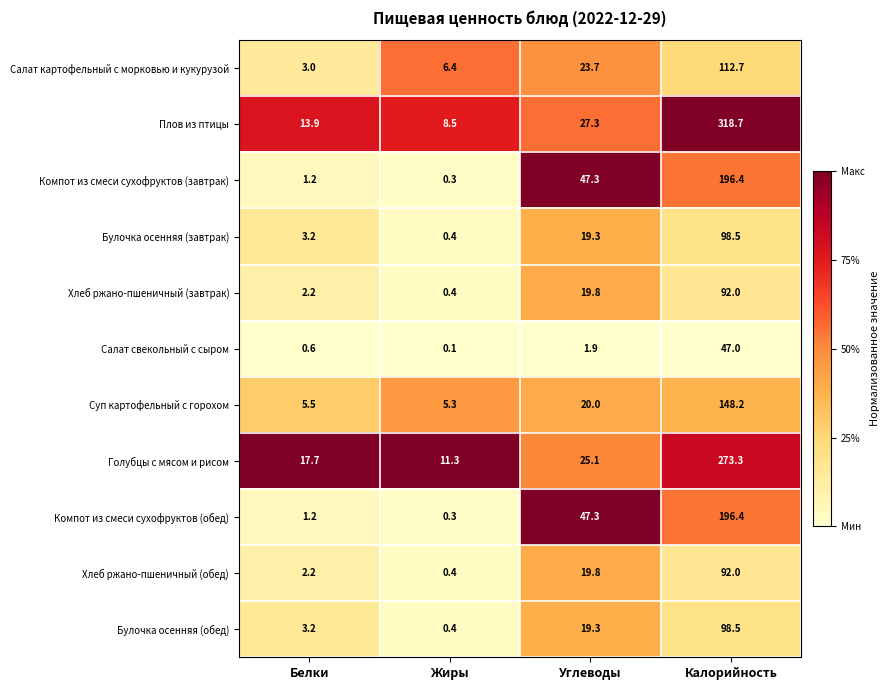

What is the sum of all Салат свекольный с сыром values?

49.6